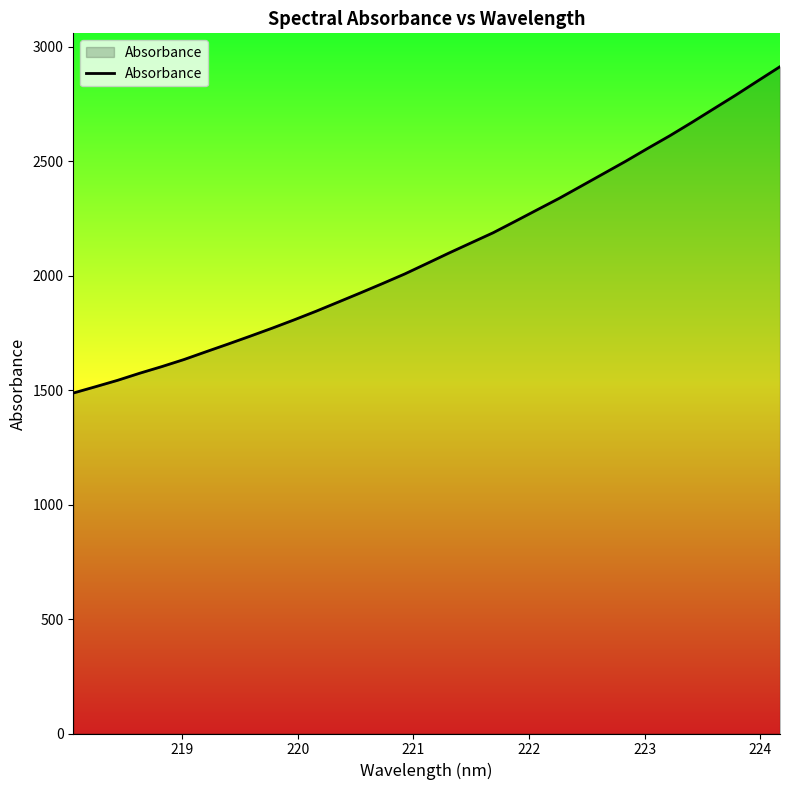

What is the difference between the maximum and minimum values?

1425.3